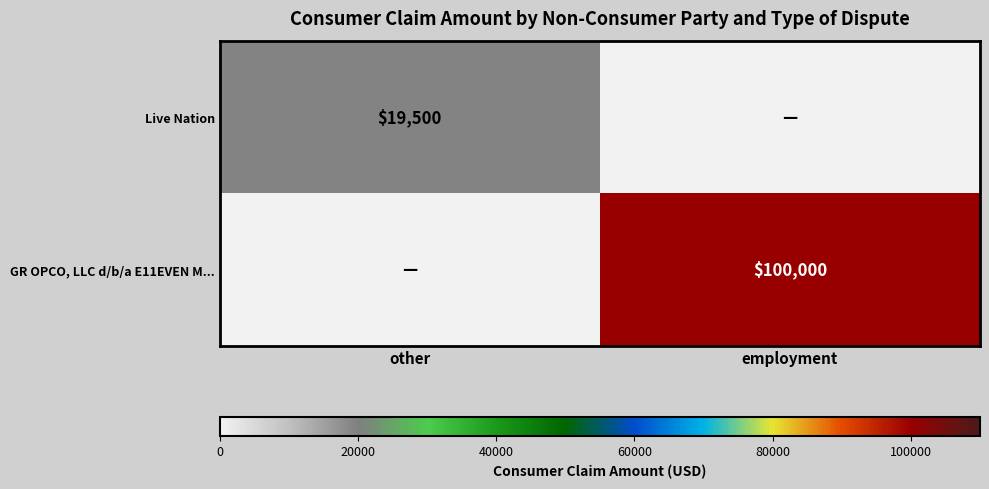

True or false: Live Nation has a value of 30134 at other.

False